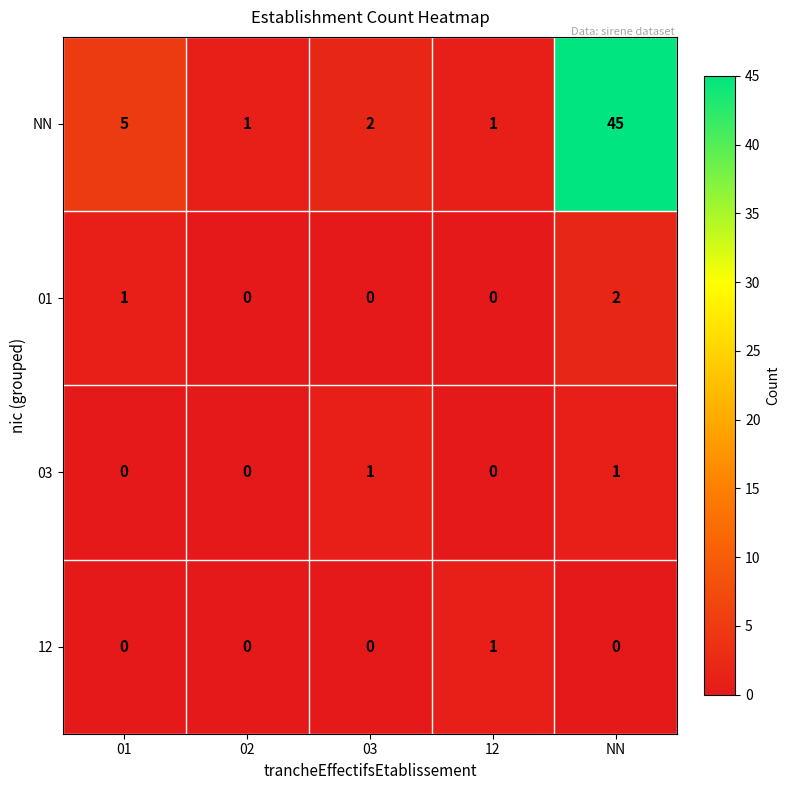

Between 03 and NN, which series saw the biggest shift?

NN